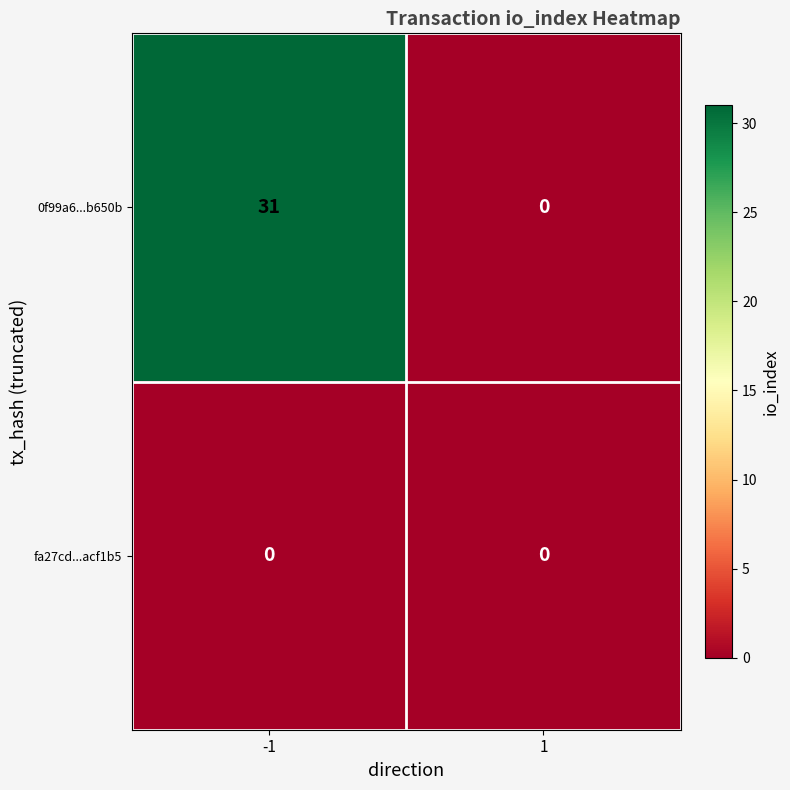

What is the difference between the 0f99a6...b650b values at 1 and -1?

31